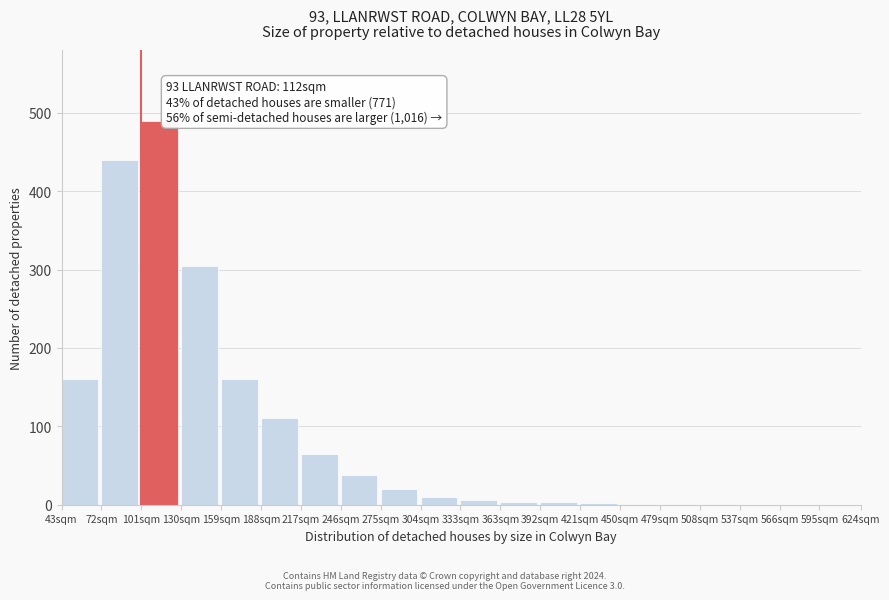

Which has a higher value, 537sqm or 72sqm?

72sqm